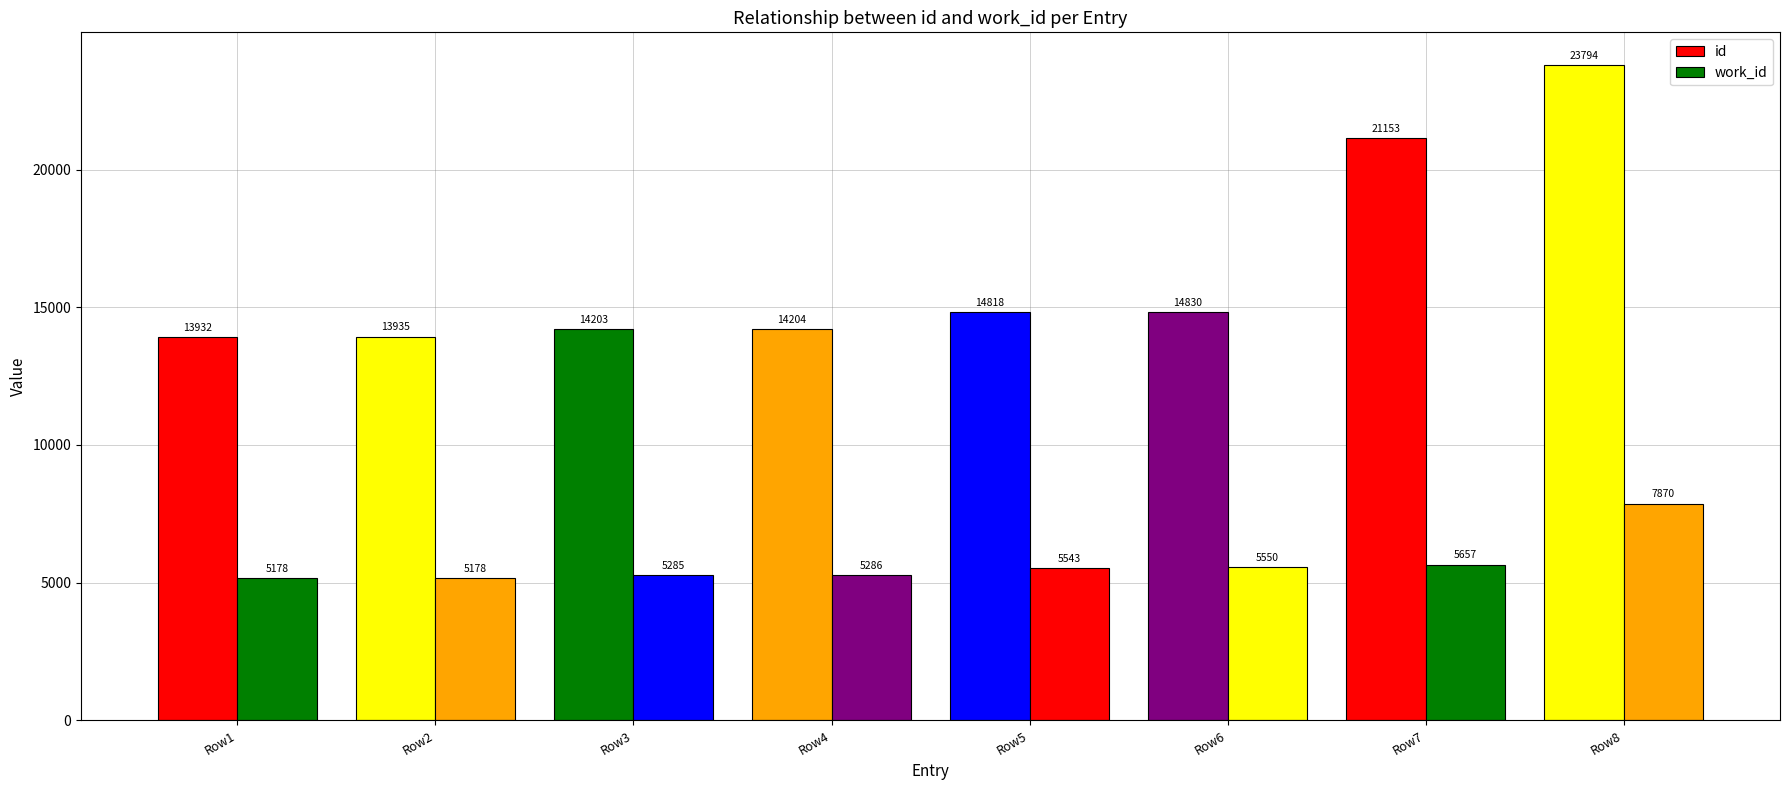

How many bars are there in total?

16